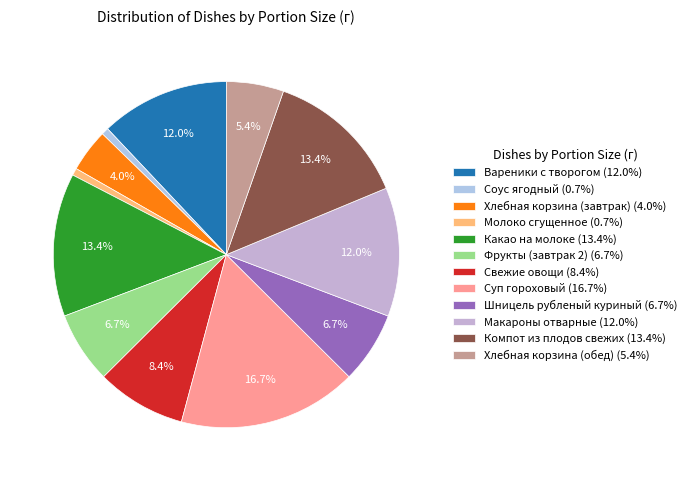

Is Компот из плодов свежих the majority of the pie?

No